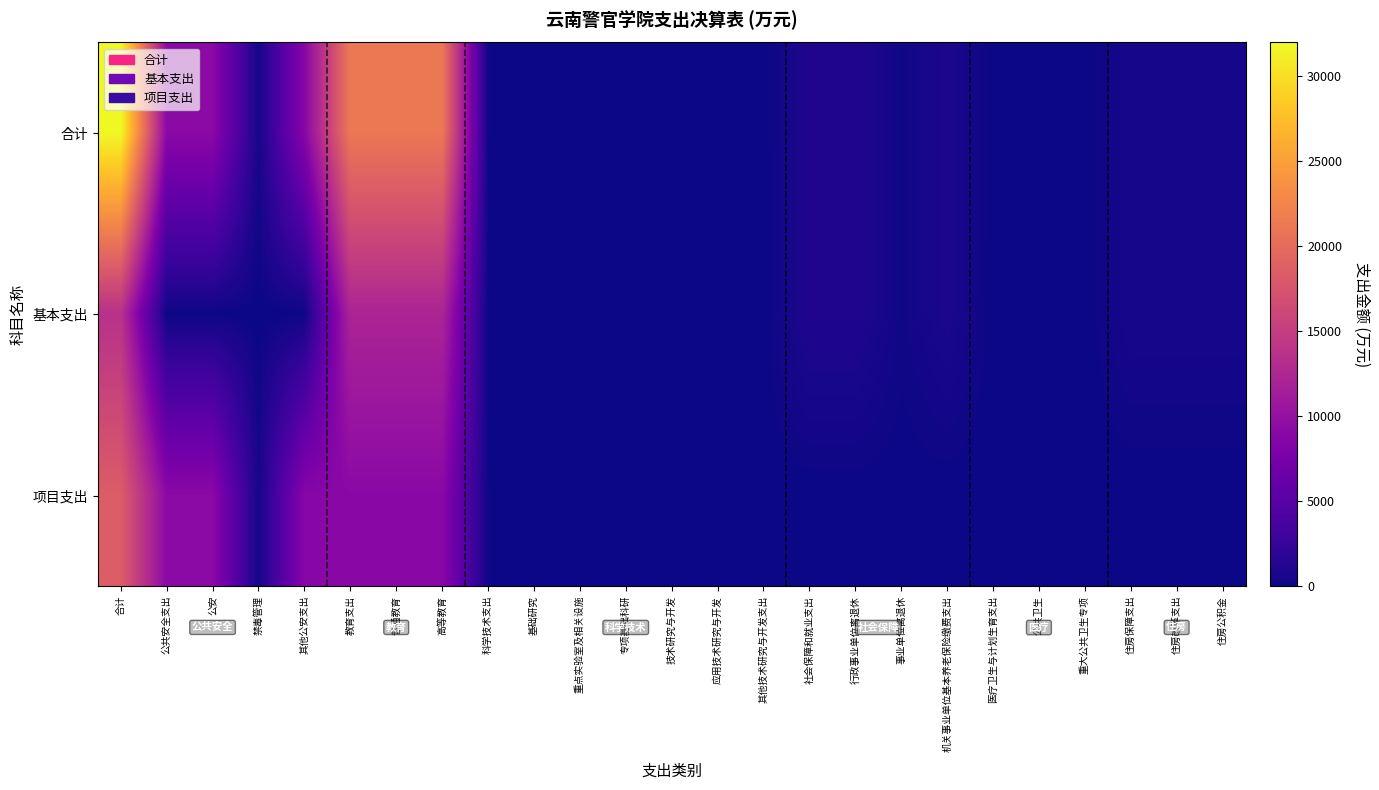

Reading left to right, transcribe all the data shown in this chart.

合计: 合计=31986.0	公共安全支出=9177.5	公安=9177.5	禁毒管理=400.0	其他公安支出=8777.5	教育支出=21243.6	普通教育=21243.6	高等教育=21243.6	科学技术支出=130.5	基础研究=54.0	重点实验室及相关设施=50.0	专项基础科研=4.0	技术研究与开发=76.5	应用技术研究与开发=70.0	其他技术研究与开发支出=6.5	社会保障和就业支出=928.2	行政事业单位离退休=928.2	事业单位离退休=202.9	机关事业单位基本养老保险缴费支出=725.3	医疗卫生与计划生育支出=10.0	公共卫生=10.0	重大公共卫生专项=10.0	住房保障支出=496.1	住房改革支出=496.1	住房公积金=496.1
基本支出: 合计=13604.1	公共安全支出=0.0	公安=0.0	禁毒管理=0.0	其他公安支出=0.0	教育支出=12179.8	普通教育=12179.8	高等教育=12179.8	科学技术支出=0.0	基础研究=0.0	重点实验室及相关设施=0.0	专项基础科研=0.0	技术研究与开发=0.0	应用技术研究与开发=0.0	其他技术研究与开发支出=0.0	社会保障和就业支出=928.2	行政事业单位离退休=928.2	事业单位离退休=202.9	机关事业单位基本养老保险缴费支出=725.3	医疗卫生与计划生育支出=0.0	公共卫生=0.0	重大公共卫生专项=0.0	住房保障支出=496.1	住房改革支出=496.1	住房公积金=496.1
项目支出: 合计=18381.8	公共安全支出=9177.5	公安=9177.5	禁毒管理=400.0	其他公安支出=8777.5	教育支出=9063.8	普通教育=9063.8	高等教育=9063.8	科学技术支出=130.5	基础研究=54.0	重点实验室及相关设施=50.0	专项基础科研=4.0	技术研究与开发=76.5	应用技术研究与开发=70.0	其他技术研究与开发支出=6.5	社会保障和就业支出=0.0	行政事业单位离退休=0.0	事业单位离退休=0.0	机关事业单位基本养老保险缴费支出=0.0	医疗卫生与计划生育支出=10.0	公共卫生=10.0	重大公共卫生专项=10.0	住房保障支出=0.0	住房改革支出=0.0	住房公积金=0.0